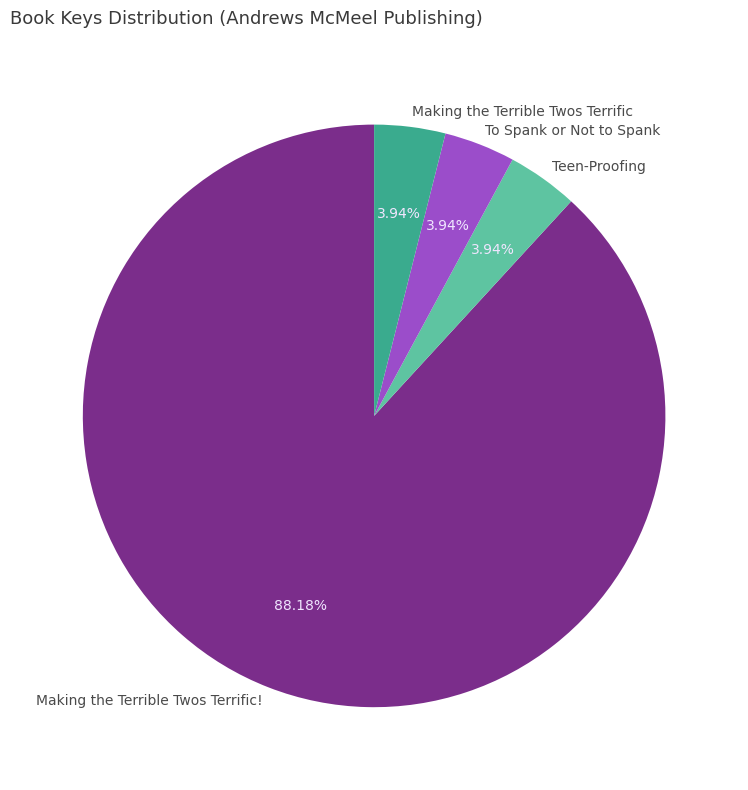

What is the largest slice in the pie chart?

Making the Terrible Twos Terrific!